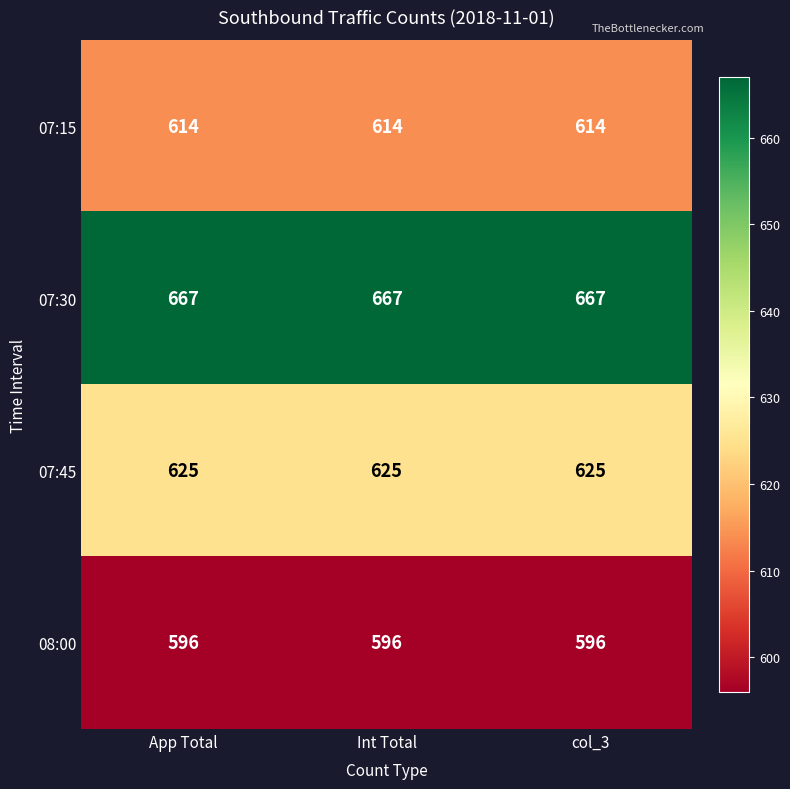

What is the sum of the 07:30 values at col_3 and App Total?

1334